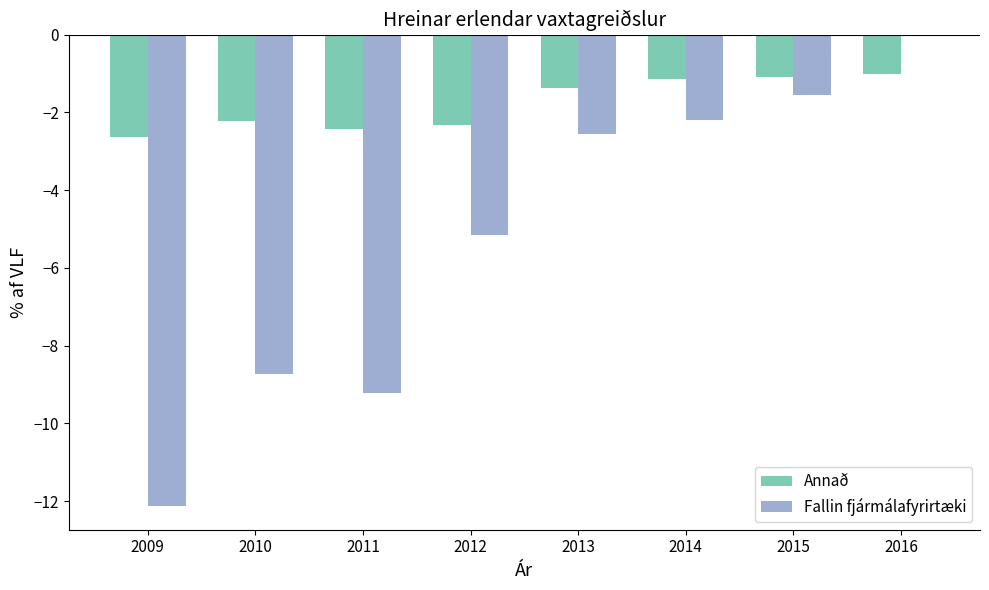

What is the sum of all Fallin fjármálafyrirtæki values?

-41.5